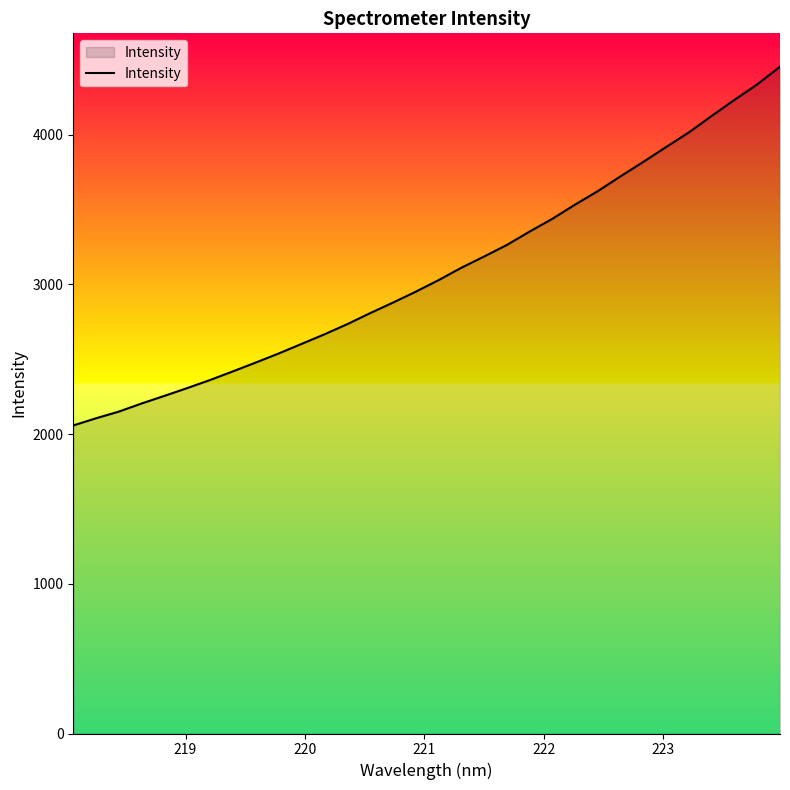

What is the minimum value shown in the chart?

2058.1